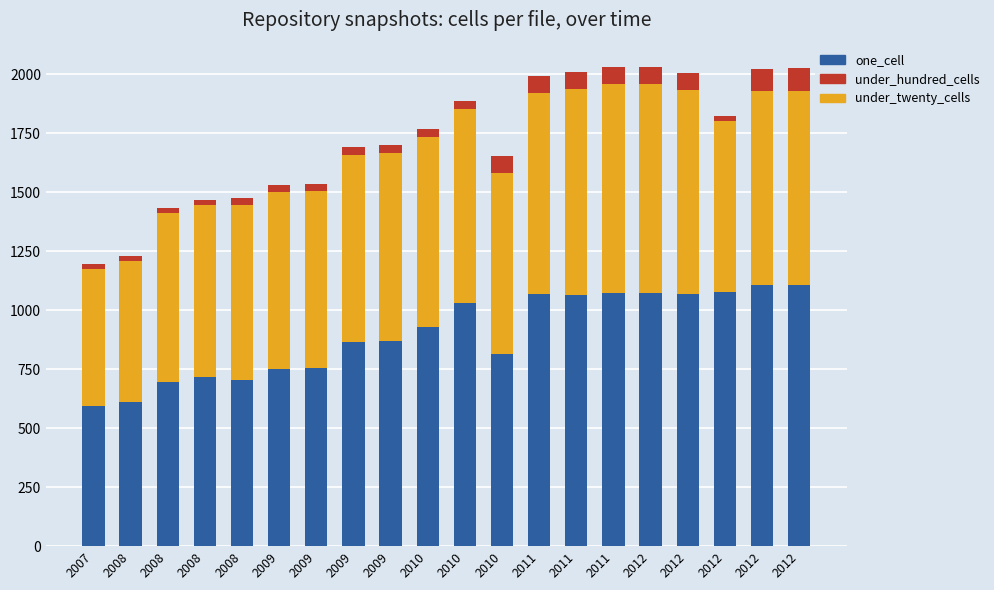

How many data points does each series have?

20